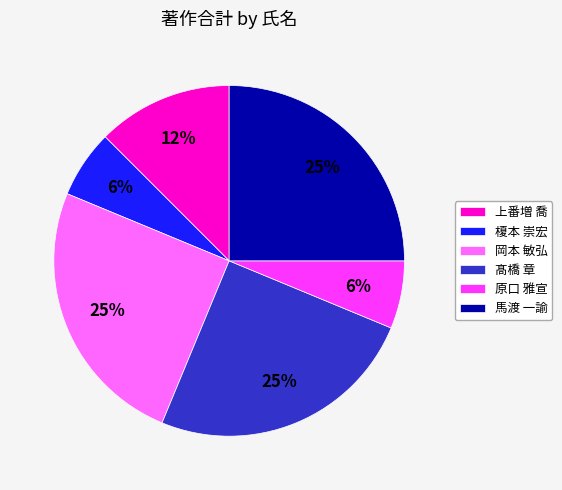

Combined, do 髙橋 章 and 上番増 喬 account for over 50%?

No